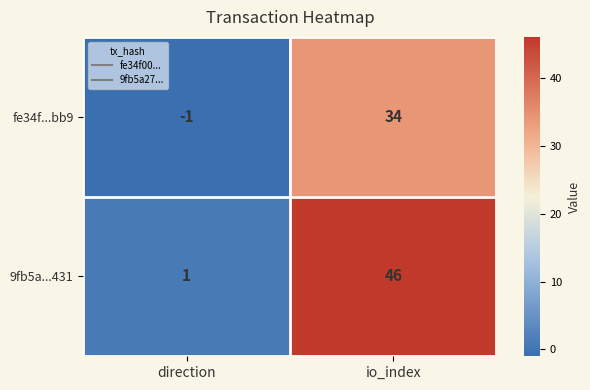

Reading left to right, what are all the values shown in this chart?

fe34f...bb9: -1	34
9fb5a...431: 1	46